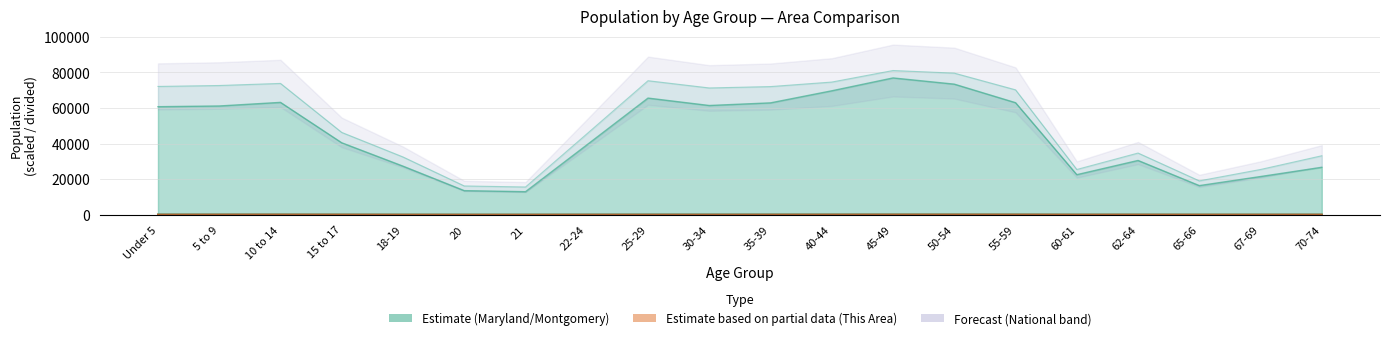

What is the sum of the Maryland values at 30-34 and 67-69?

82852.0